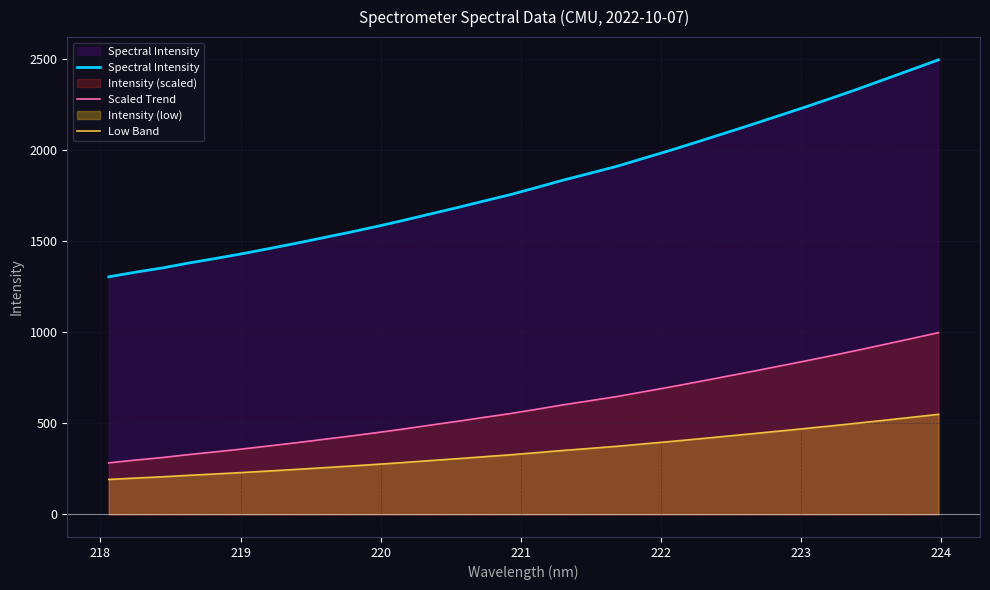

Which series has the widest spread of values?

Spectral Intensity